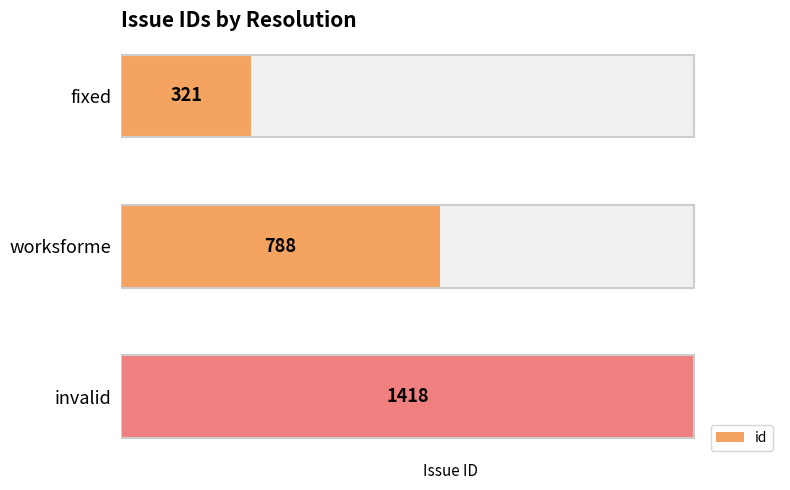

How many values are between 321 and 1418?

3